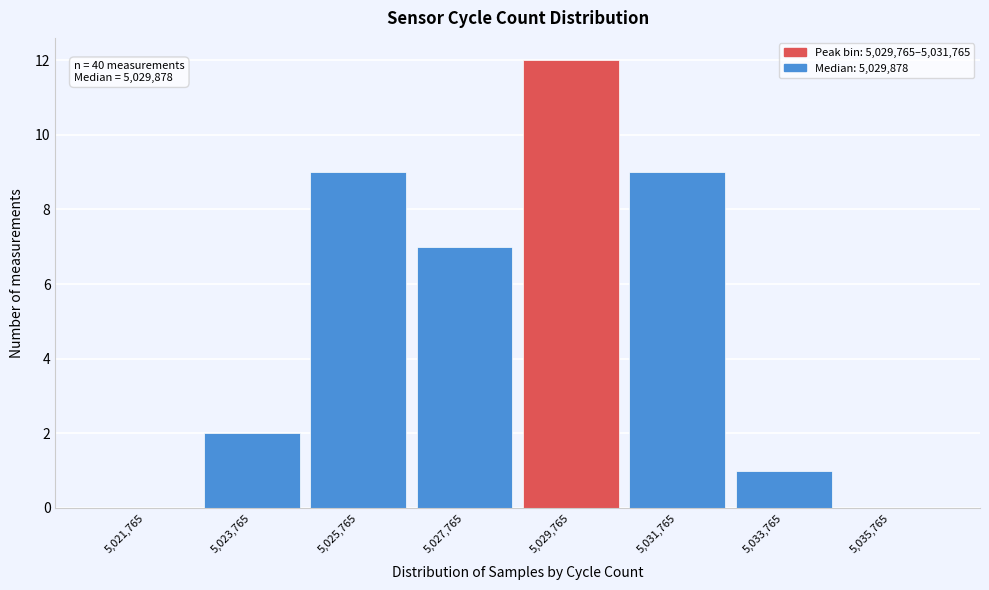

Reading left to right, list all the values displayed in this chart.

5,021,765=0	5,023,765=2	5,025,765=9	5,027,765=7	5,029,765=12	5,031,765=9	5,033,765=1	5,035,765=0